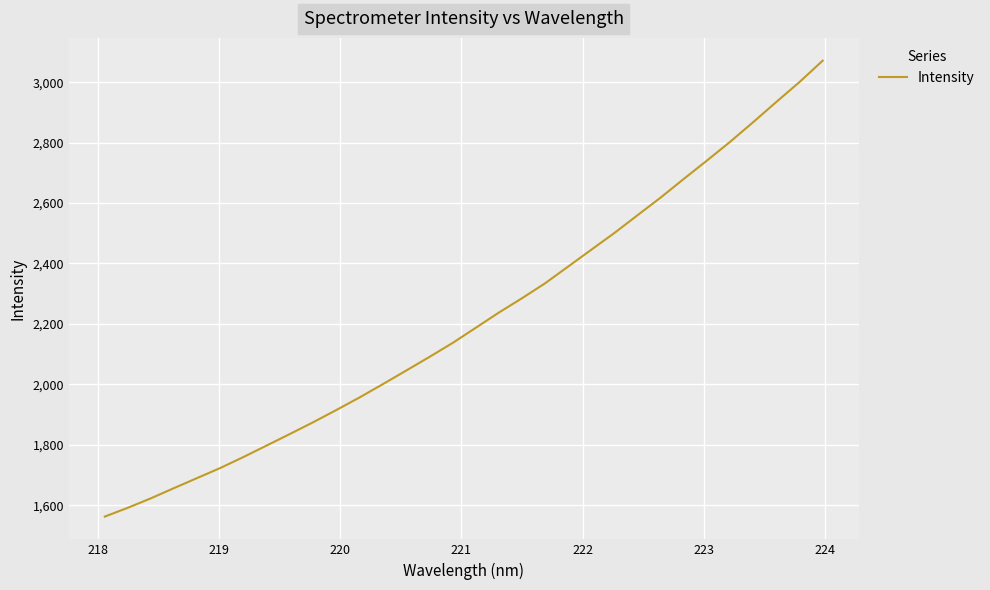

What is the minimum value shown in the chart?

1562.5